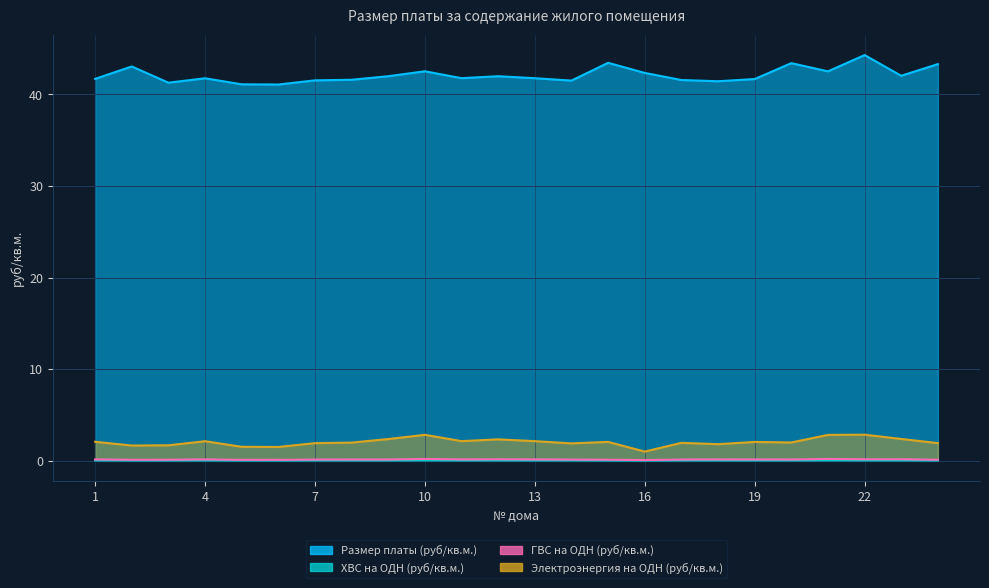

Rank the series by their maximum value, from highest to lowest.

Размер платы (руб/кв.м.), Электроэнергия на ОДН (руб/кв.м.), ГВС на ОДН (руб/кв.м.), ХВС на ОДН (руб/кв.м.)